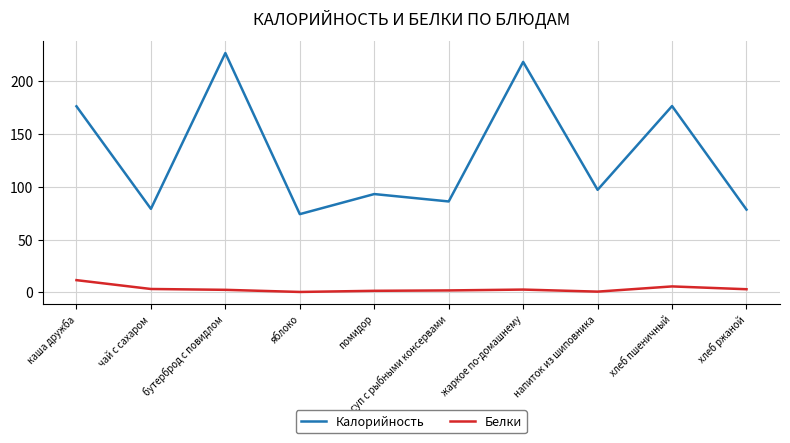

The value of Калорийность at напиток из шиповника is 27.8. True or false?

False